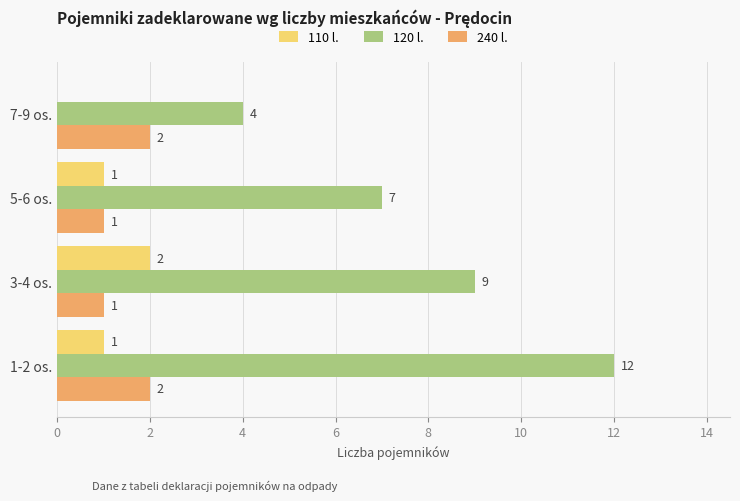

Which series has the largest total across all categories?

120 l.